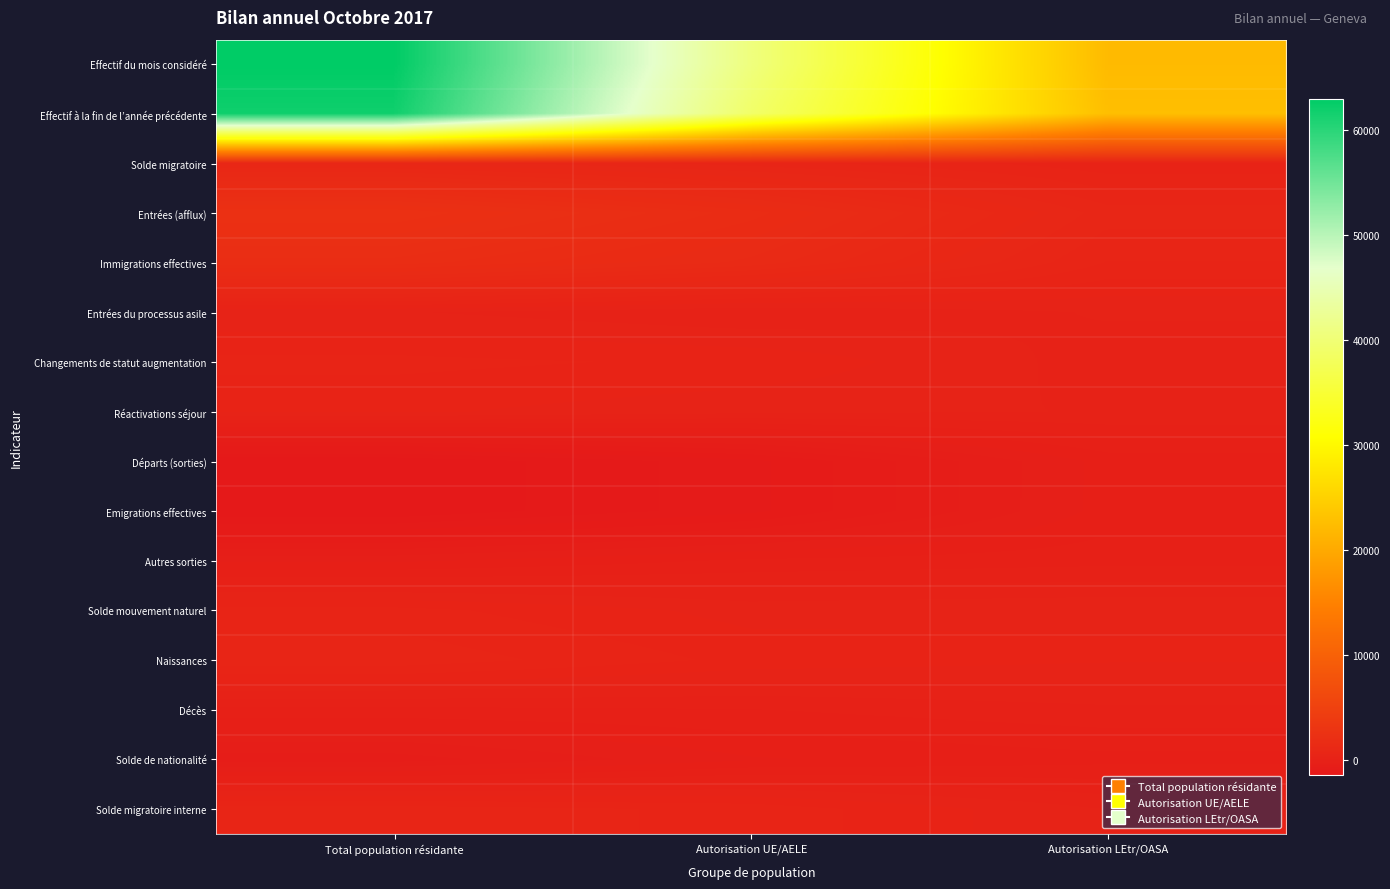

How many data points in Solde de nationalité are above -398?

1